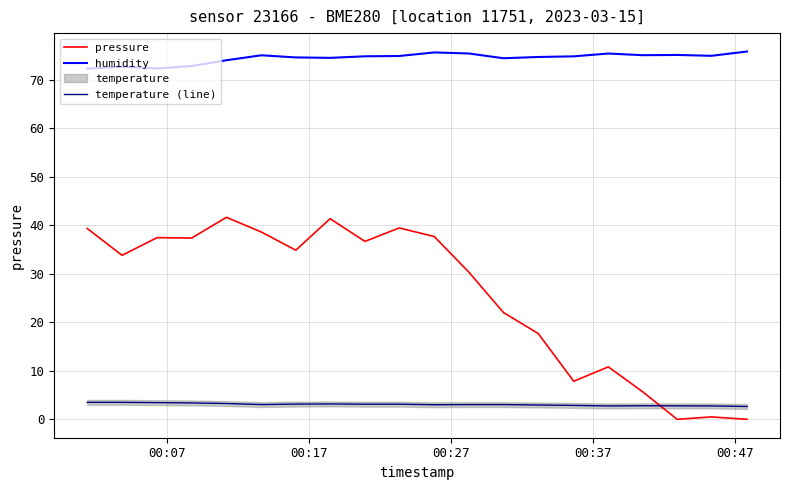

After their last crossing, which series has the higher values: temperature (line) or pressure?

temperature (line)